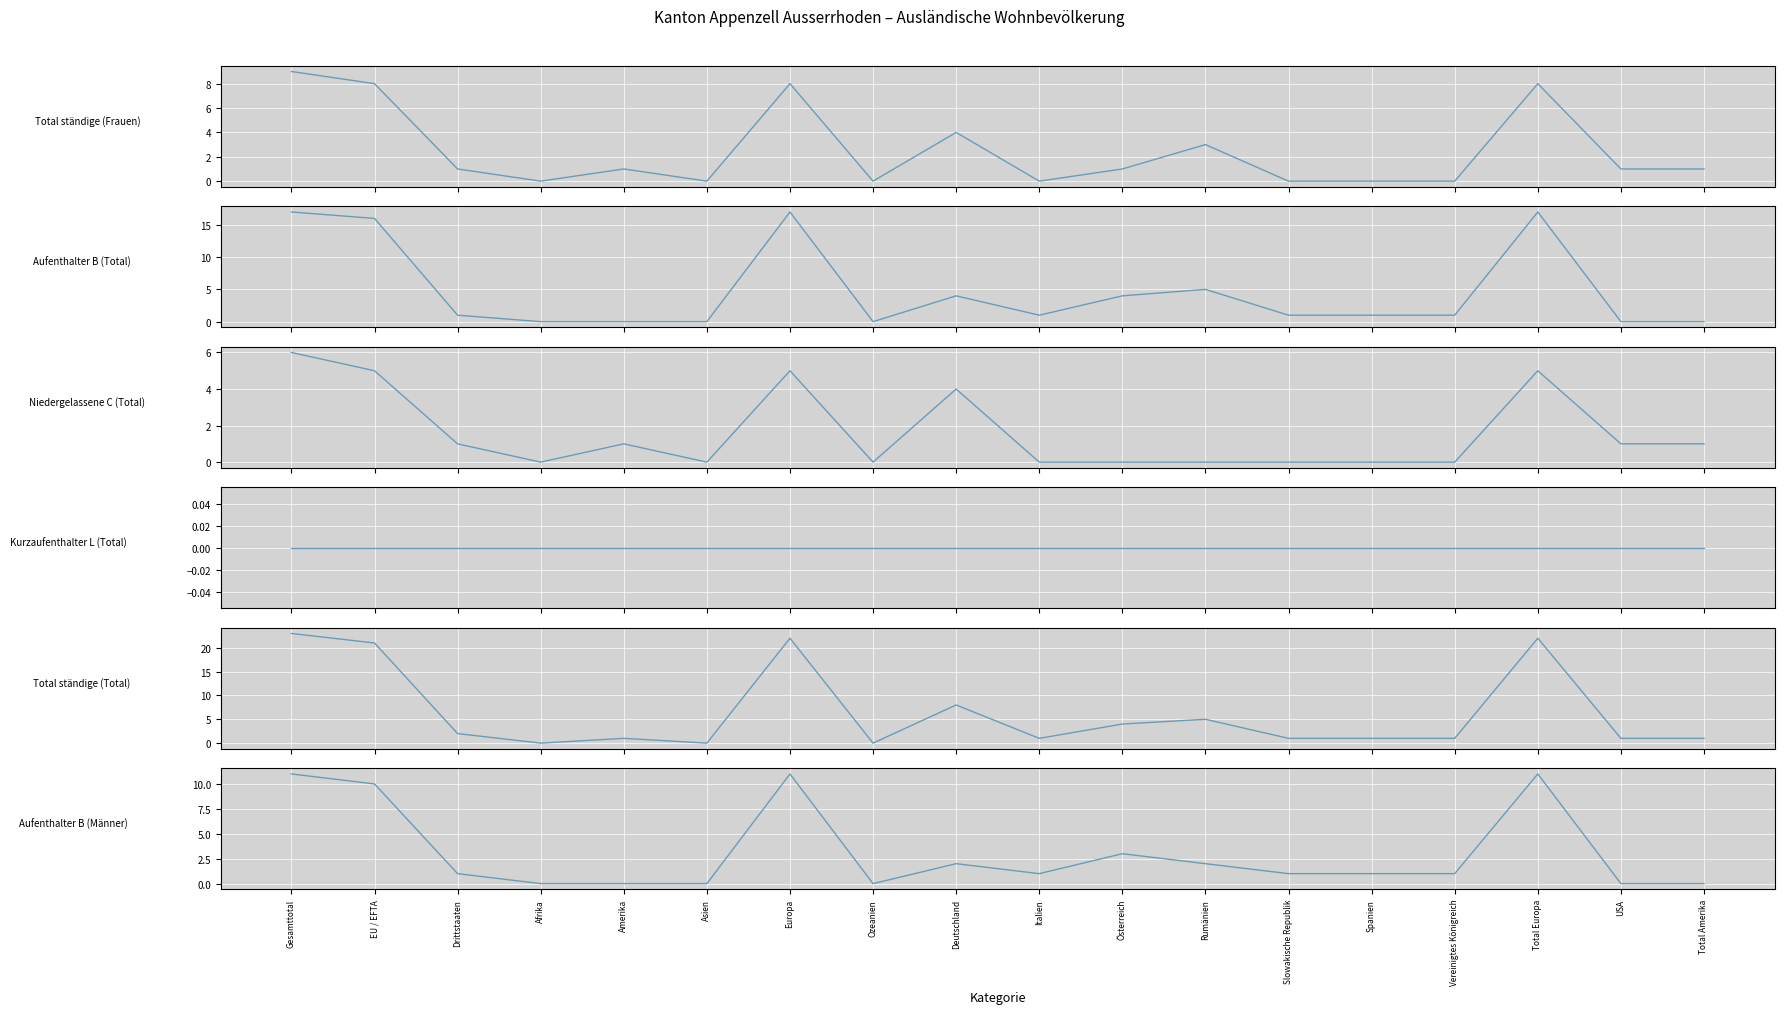

Reading left to right, what are all the values shown in this chart?

Total ständige (Frauen): 9	8	1	0	1	0	8	0	4	0	1	3	0	0	0	8	1	1
Aufenthalter B (Total): 17	16	1	0	0	0	17	0	4	1	4	5	1	1	1	17	0	0
Niedergelassene C (Total): 6	5	1	0	1	0	5	0	4	0	0	0	0	0	0	5	1	1
Kurzaufenthalter L (Total): 0	0	0	0	0	0	0	0	0	0	0	0	0	0	0	0	0	0
Total ständige (Total): 23	21	2	0	1	0	22	0	8	1	4	5	1	1	1	22	1	1
Aufenthalter B (Männer): 11	10	1	0	0	0	11	0	2	1	3	2	1	1	1	11	0	0